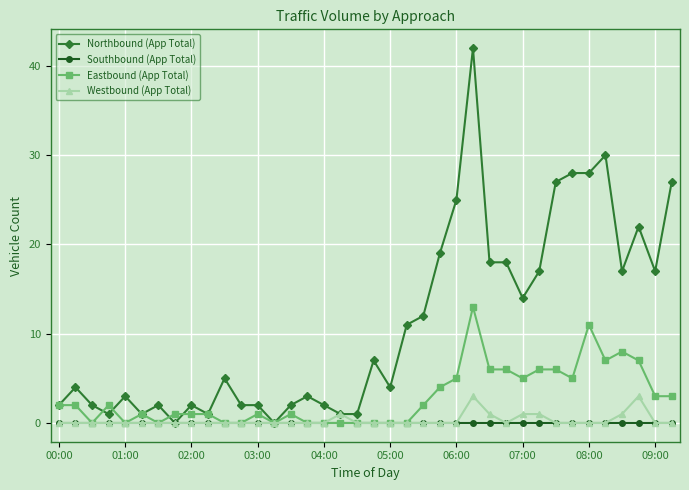

Which series has the widest spread of values?

Northbound (App Total)